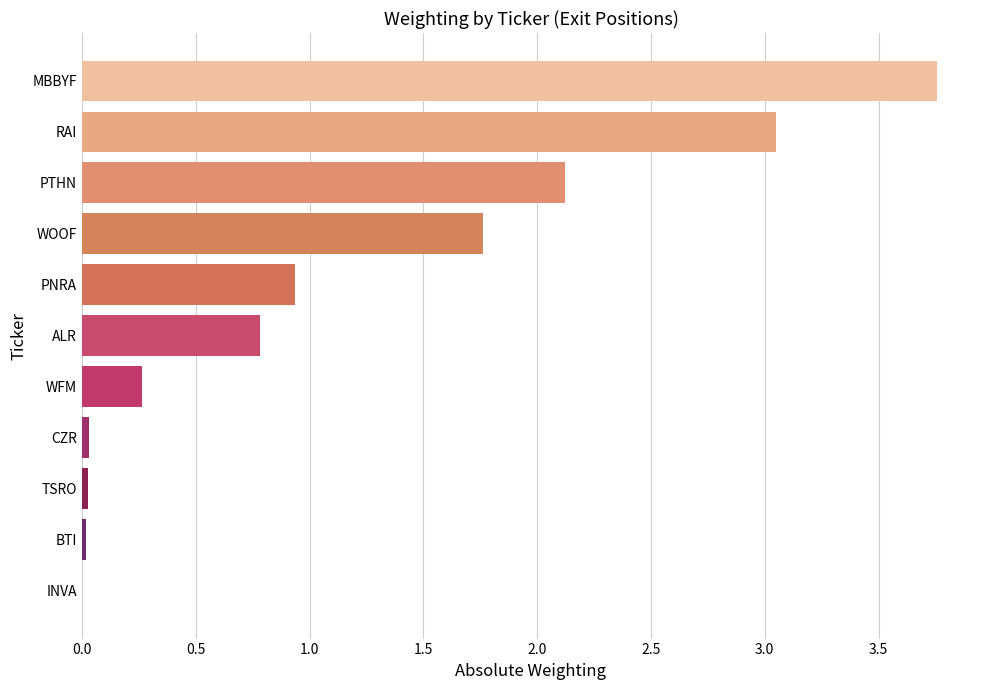

Which label corresponds to the largest value in the chart?

MBBYF